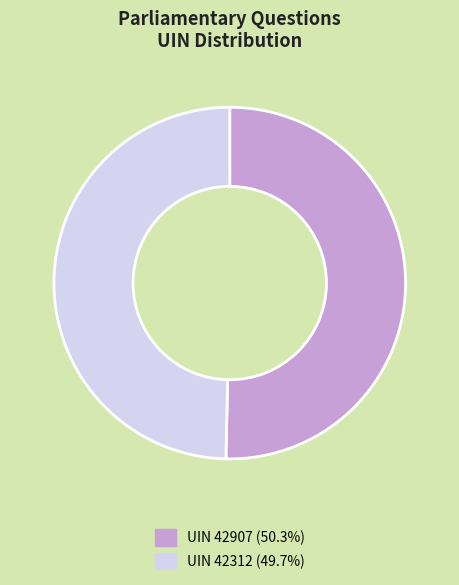

What is the ratio of the value at UIN 42907 (50.3%) to the value at UIN 42312 (49.7%)?

1.0